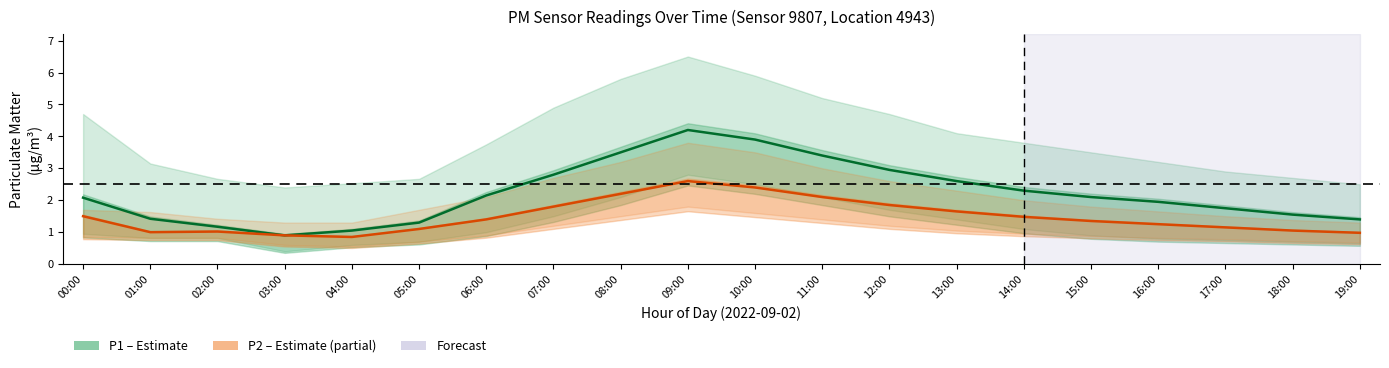

Which series changed the most between 04:00 and 19:00?

P1 (PM10)